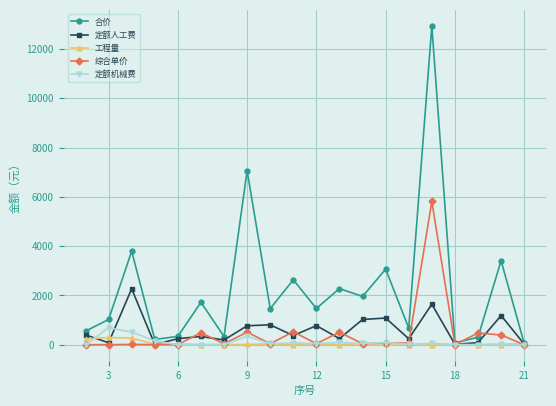

Rank the series by their maximum value, from lowest to highest.

工程量, 定额机械费, 定额人工费, 综合单价, 合价